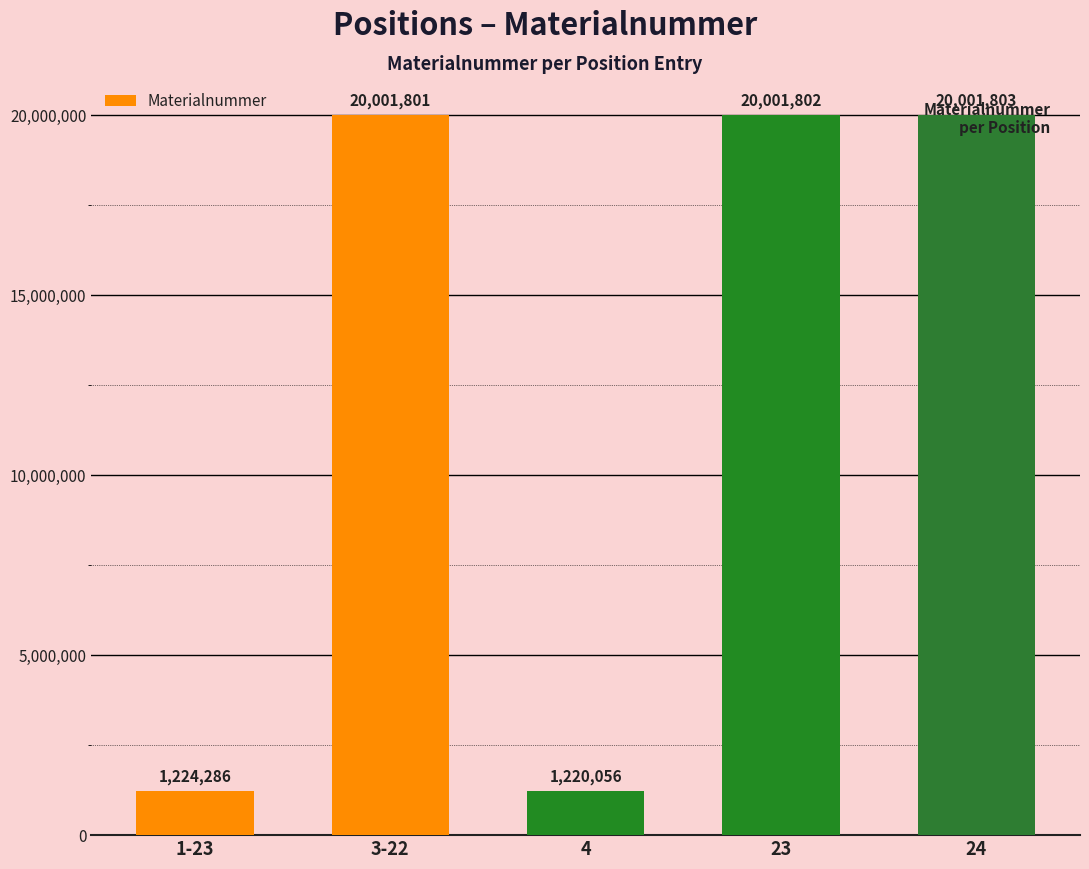

Reading right to left, what are all the values shown in this chart?

20001803	20001802	1220056	20001801	1224286